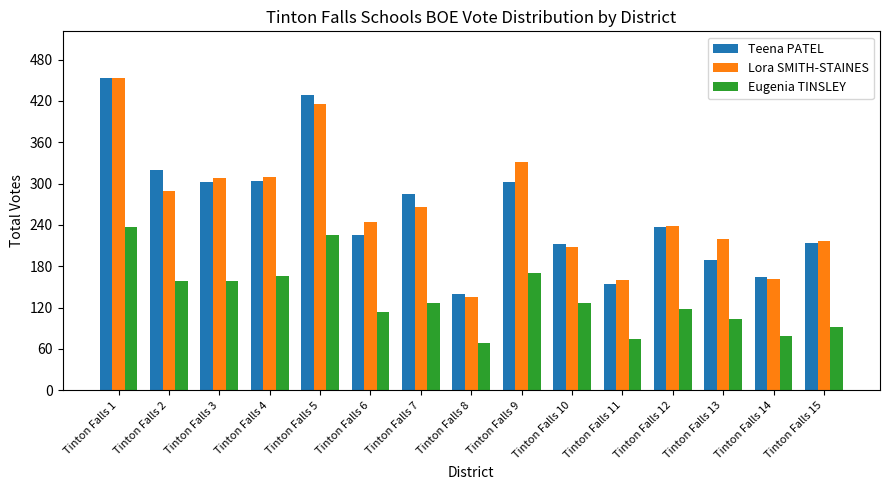

Count the number of data series in this chart.

3